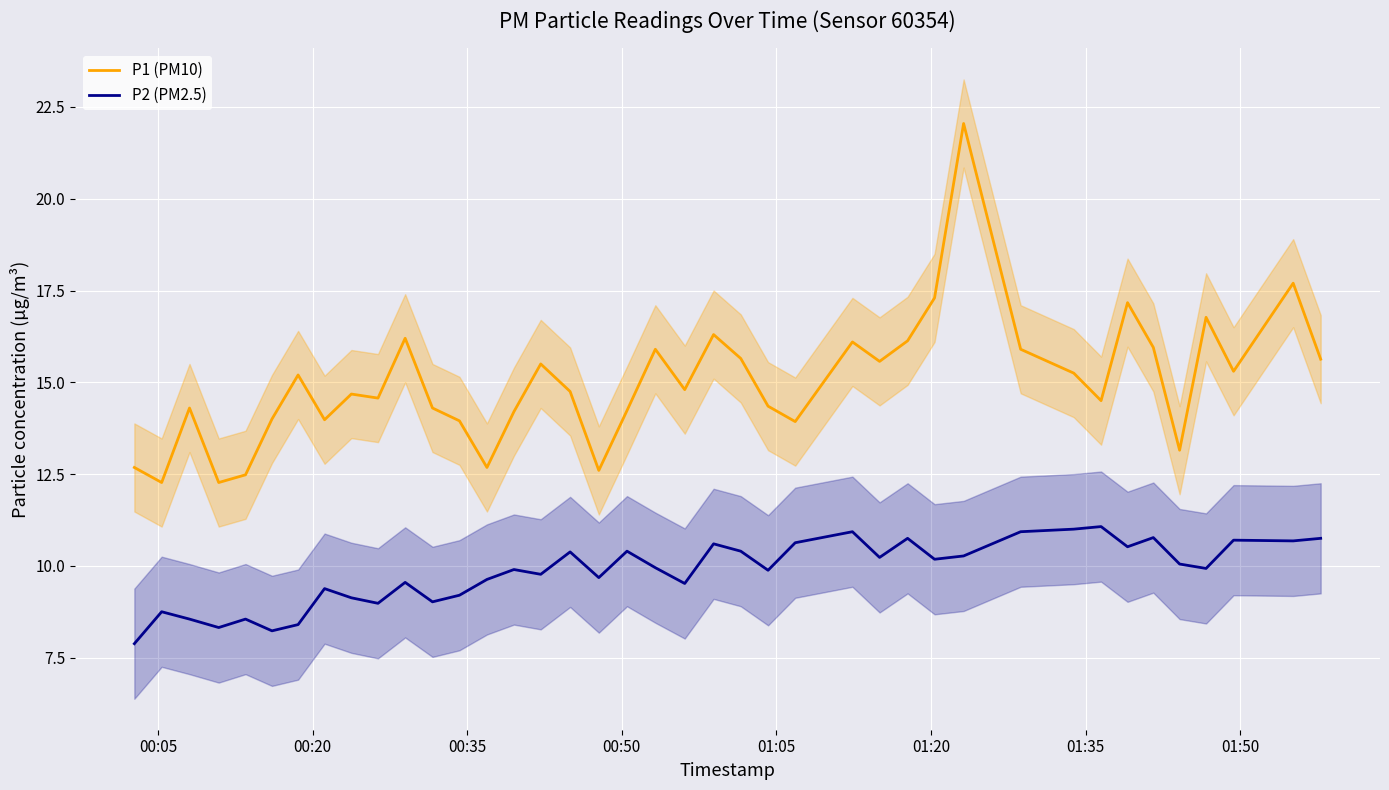

How many data points in P2 (PM2.5) are above 9?

32